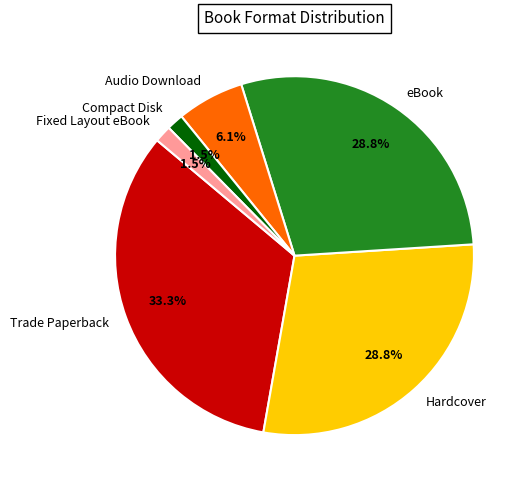

How many slices are in this pie chart?

6